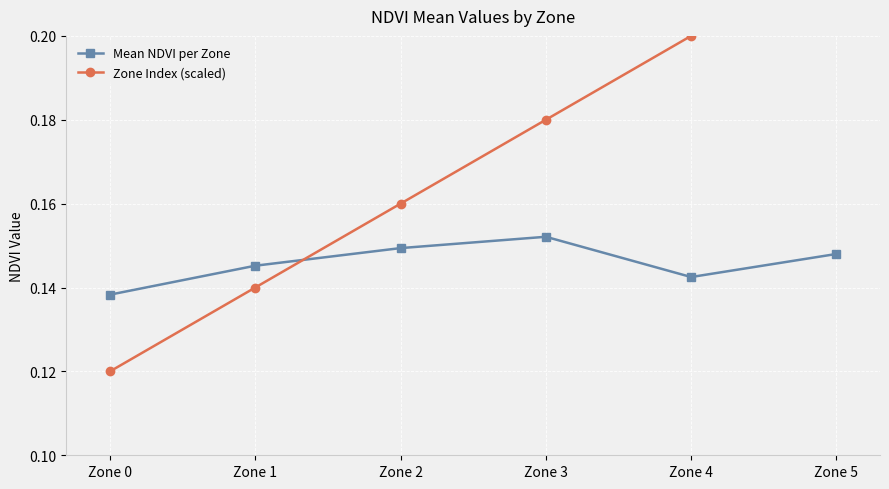

Rank the series at Zone 1 from lowest to highest value.

Zone Index (scaled), Mean NDVI per Zone